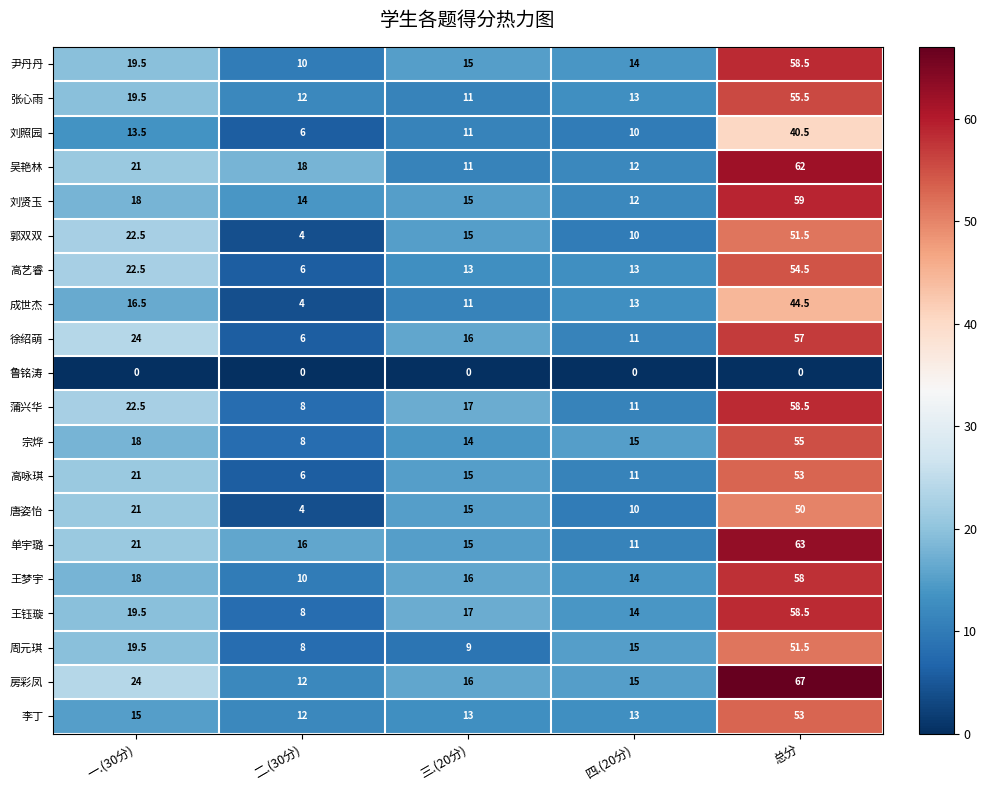

At how many categories does at least one series exceed 5?

5